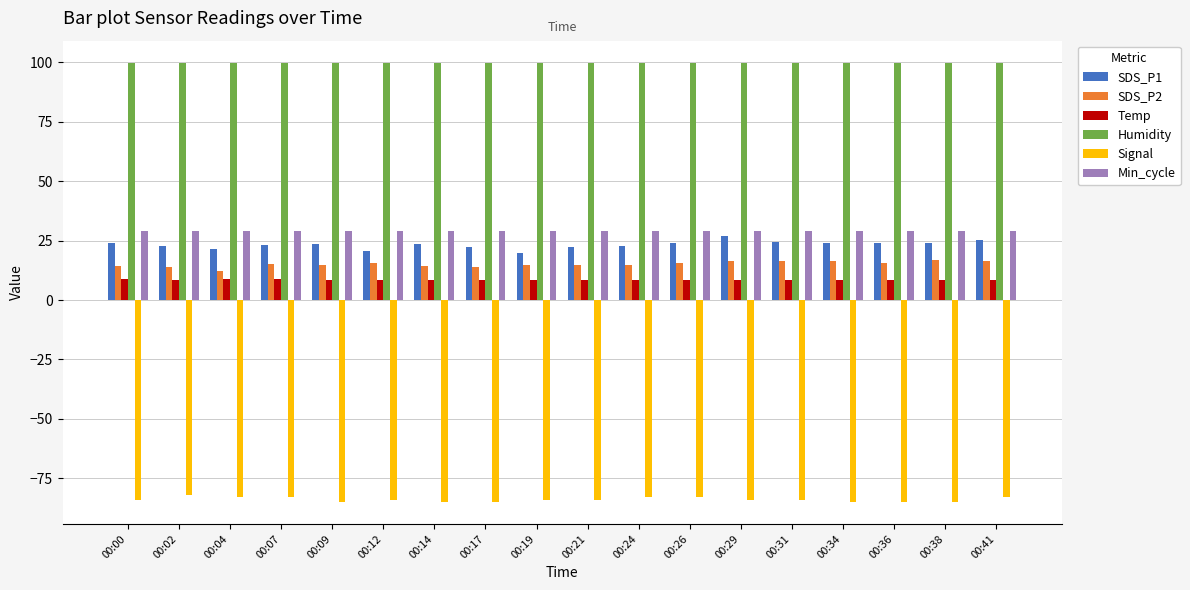

Are the bars horizontal?

No